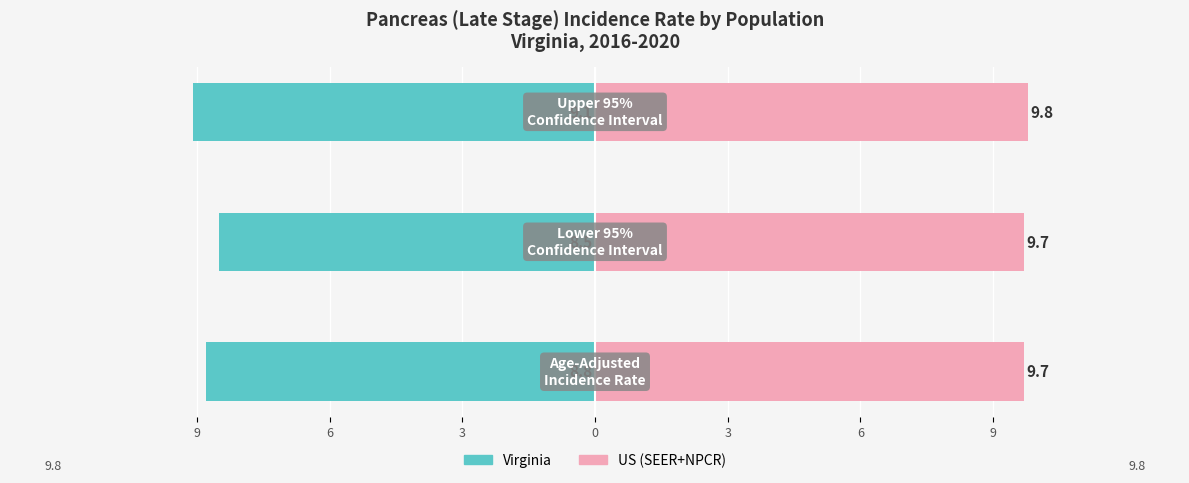

Reading left to right, transcribe all the data shown in this chart.

Virginia: -8.8	-8.5	-9.1
US (SEER+NPCR): 9.7	9.7	9.8